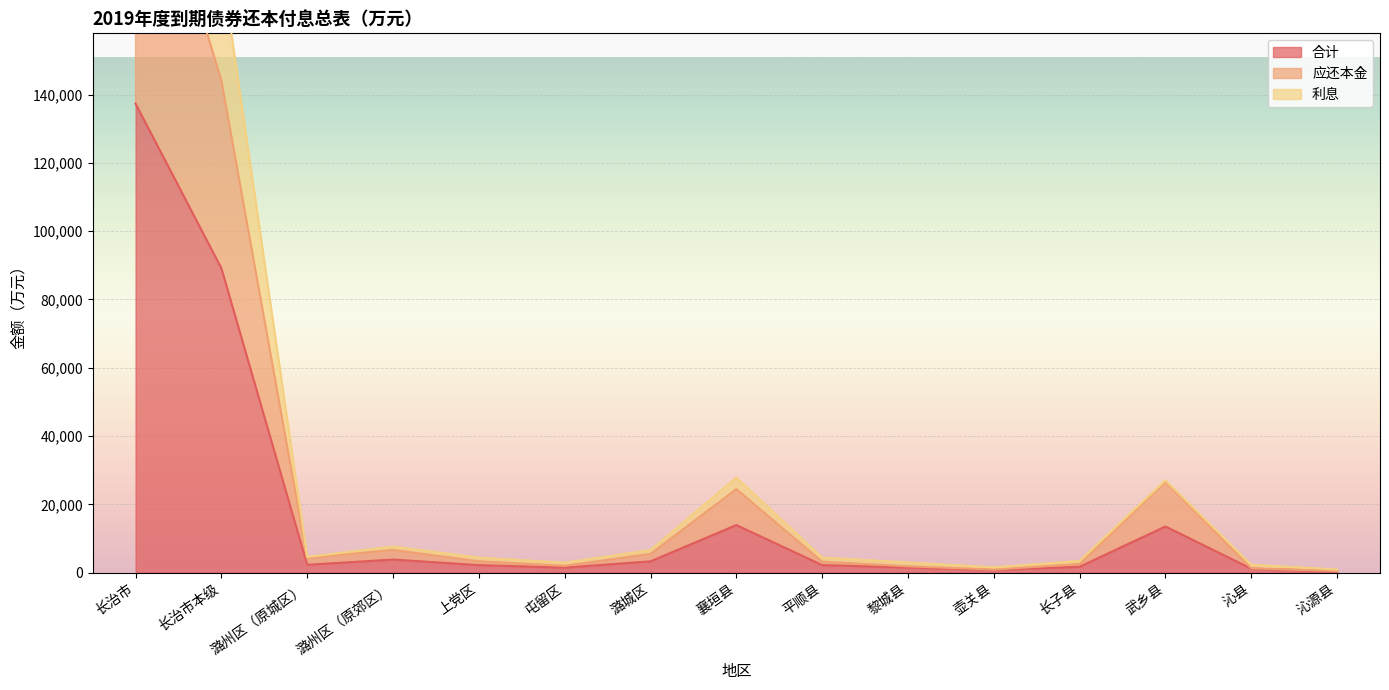

Is the value of 合计 at 襄垣县 greater than the value of 应还本金 at 长子县?

Yes